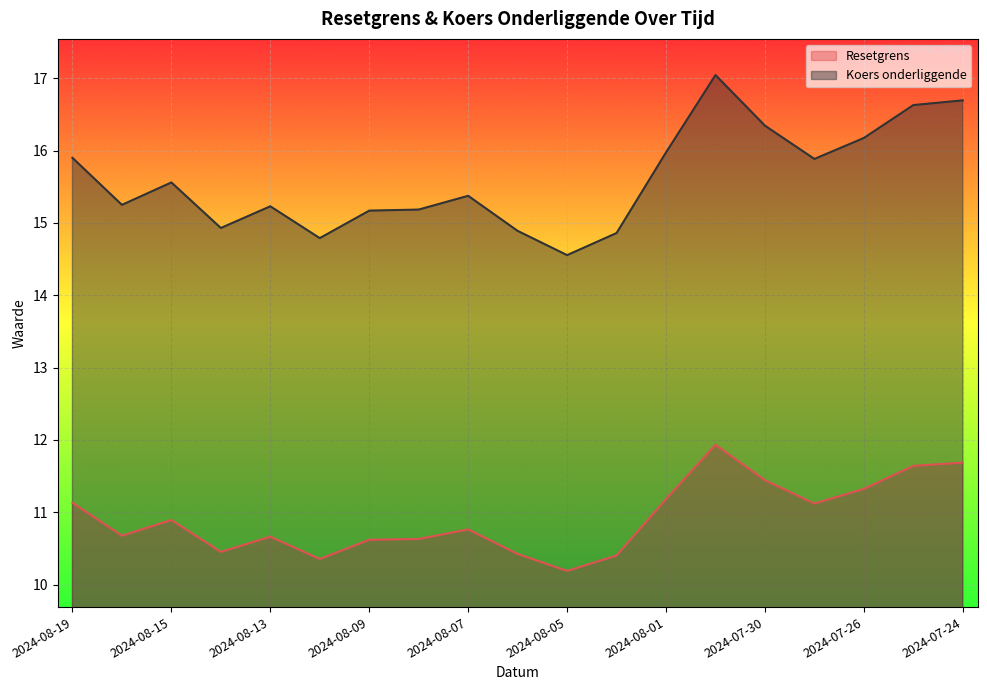

Where does the Koers onderliggende series first go above 15?

2024-08-19